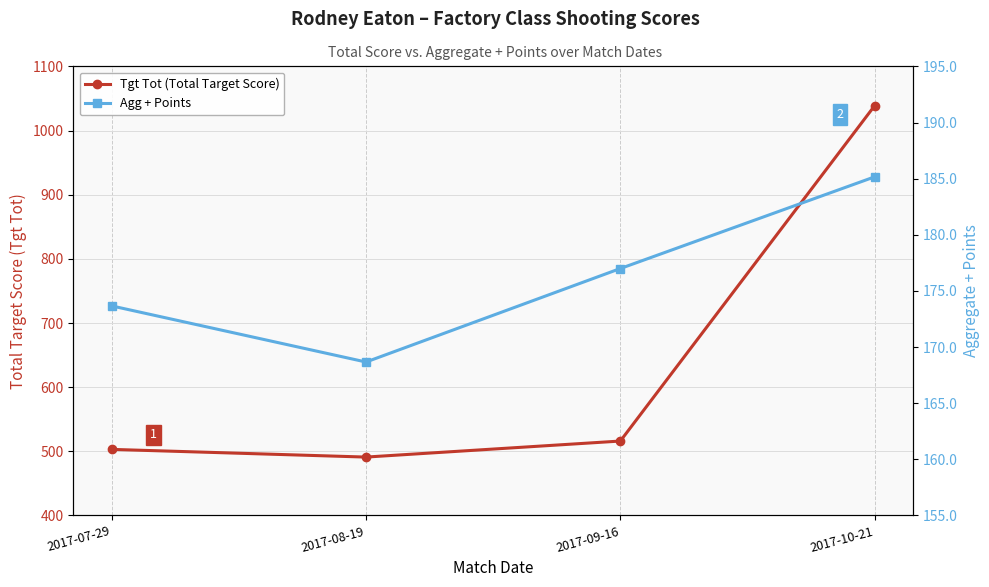

True or false: Tgt Tot (Total Target Score) and Agg + Points cross at least once.

False